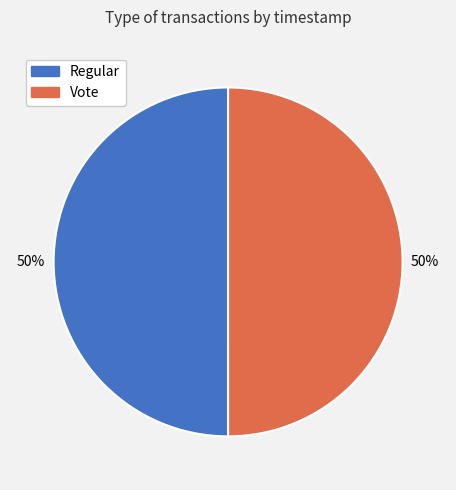

Approximately how many times larger is the value at Vote compared to Regular?

1.0